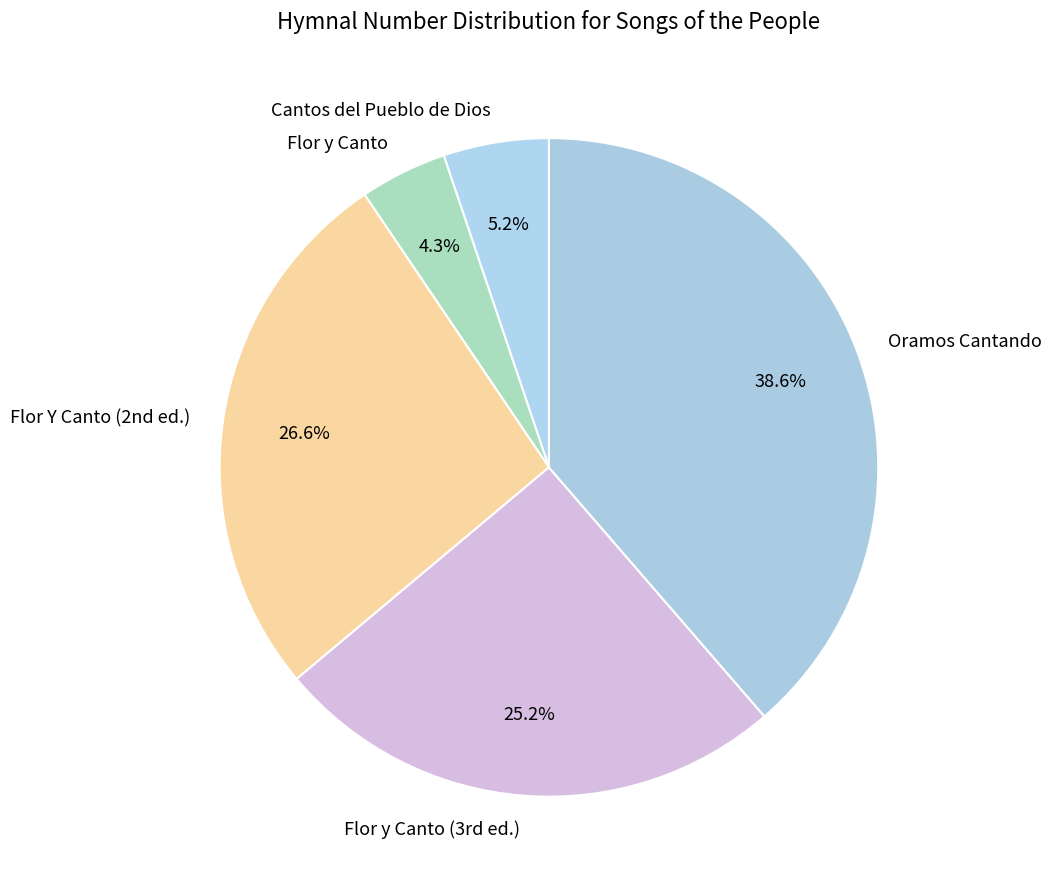

How many slices are in this pie chart?

5